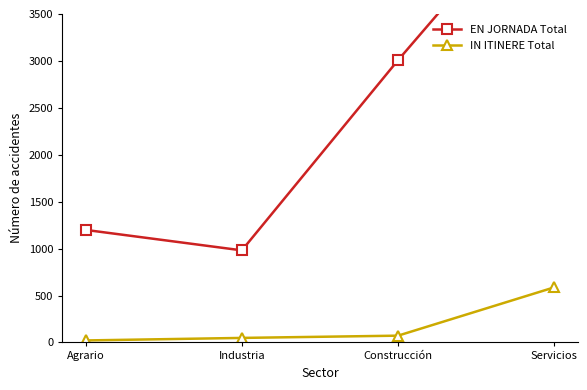

List the series in order of their overall mean, highest first.

EN JORNADA Total, IN ITINERE Total